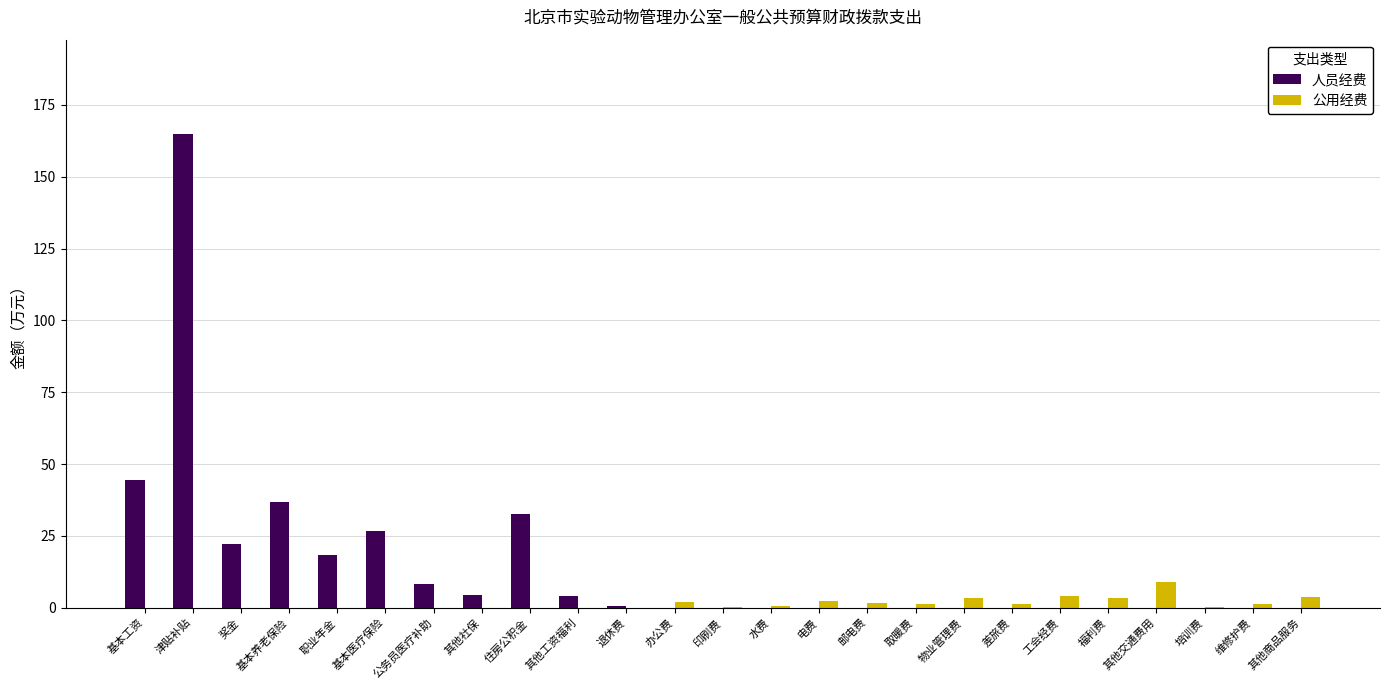

What is the total value across all series at 其他社保?

4.5